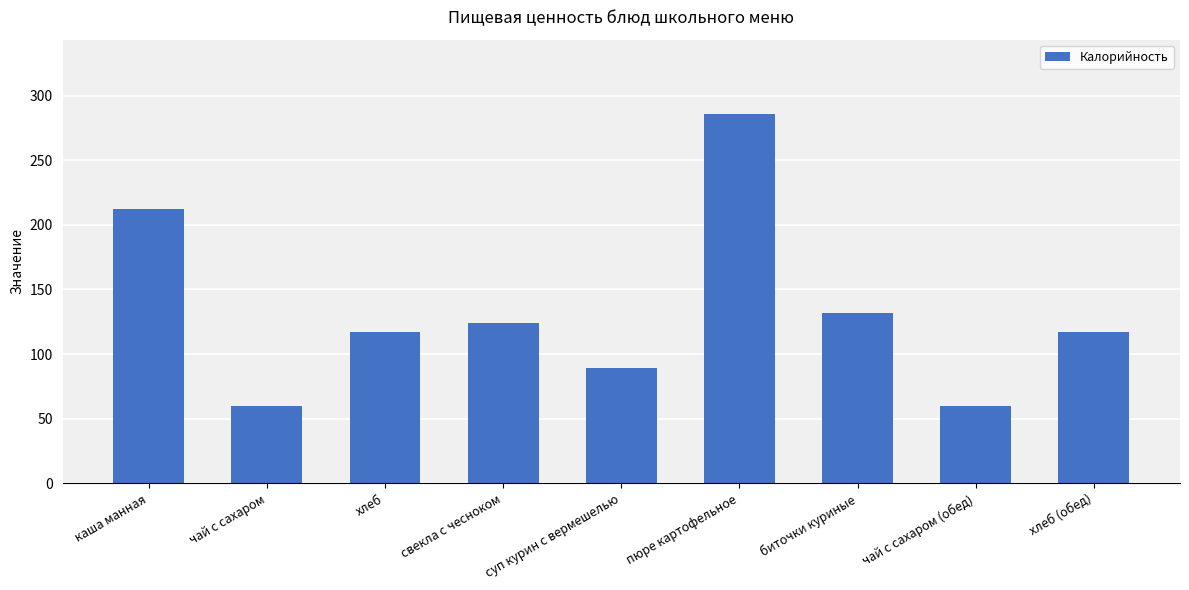

What is the label of the 4th bar from the left?

свекла с чесноком